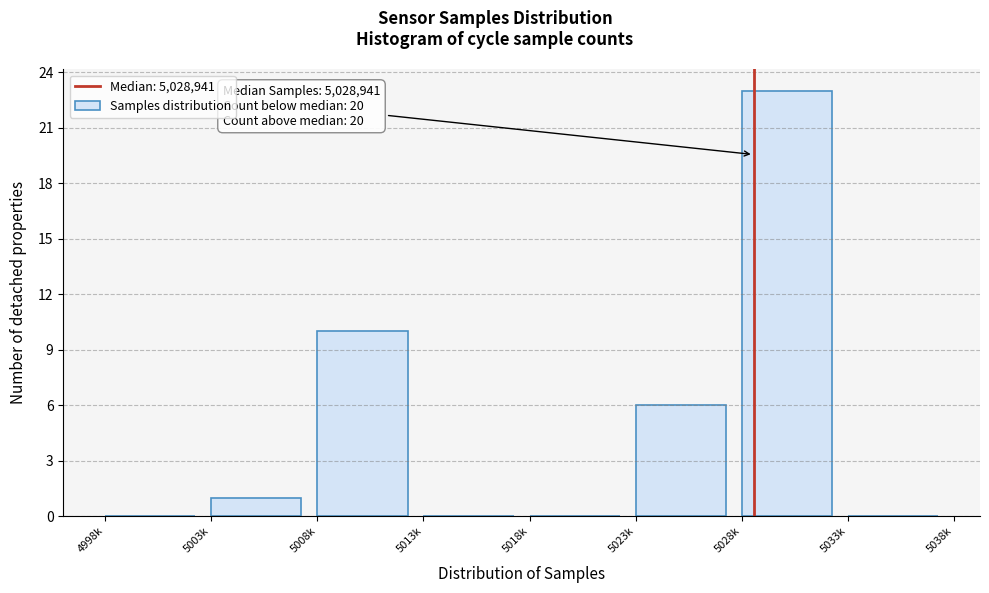

Reading left to right, transcribe all the data shown in this chart.

4998k=0	5003k=1	5008k=10	5013k=0	5018k=0	5023k=6	5028k=23	5033k=0